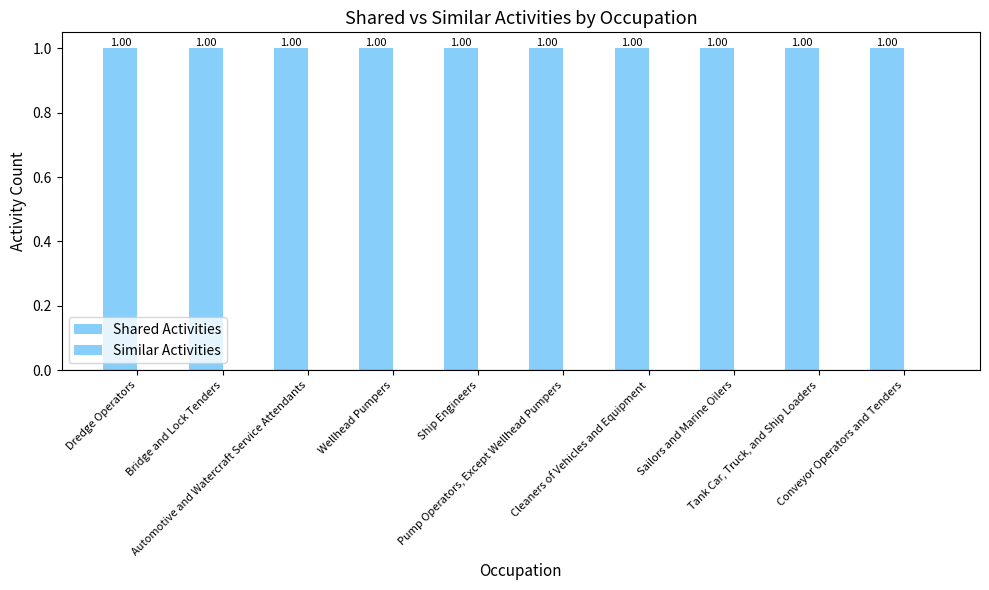

Rank the series at Sailors and Marine Oilers from lowest to highest value.

Similar Activities, Shared Activities